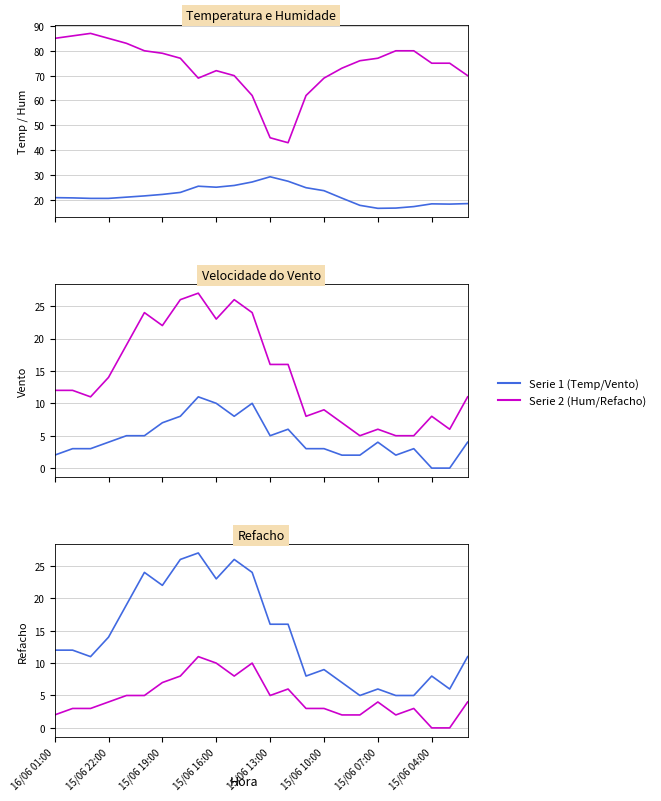

In Humidade (%), how many points are lower than both neighbors (excluding endpoints)?

2